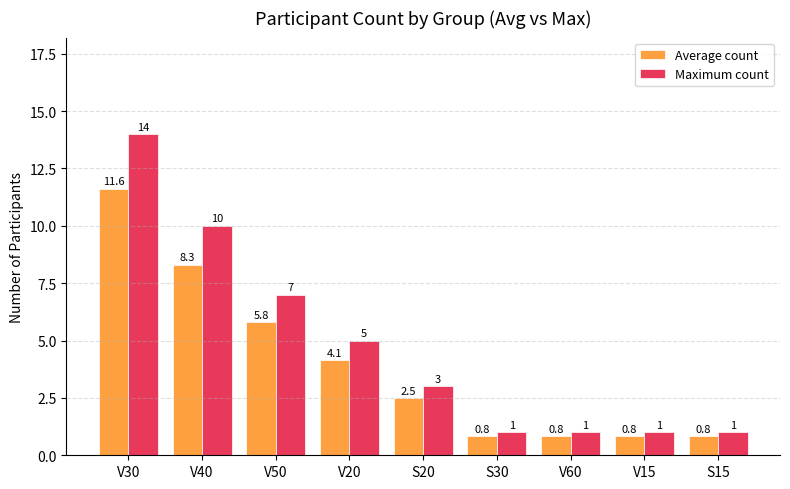

Is it true that Average count equals 0.8 at S30?

True